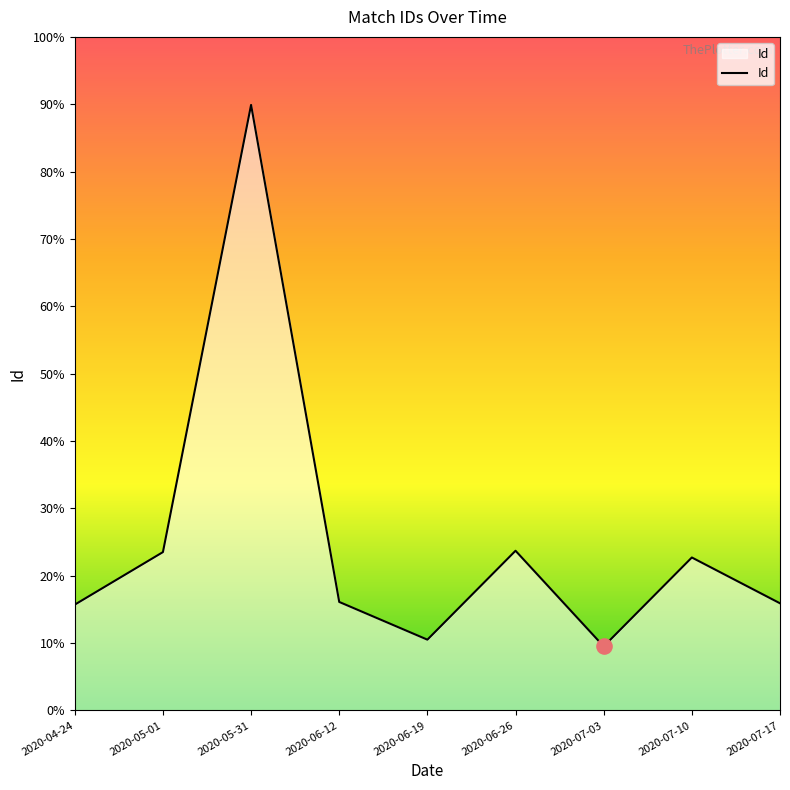

Is this an area chart (filled region under the line)?

Yes